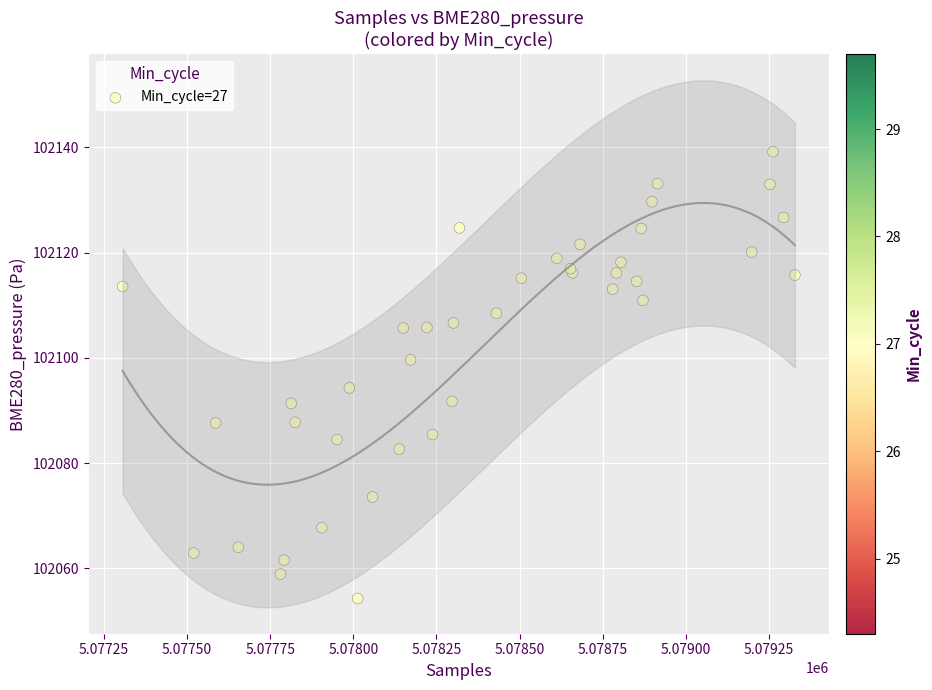

What Y value in the scatter plot is closest to 102096?

102094.3